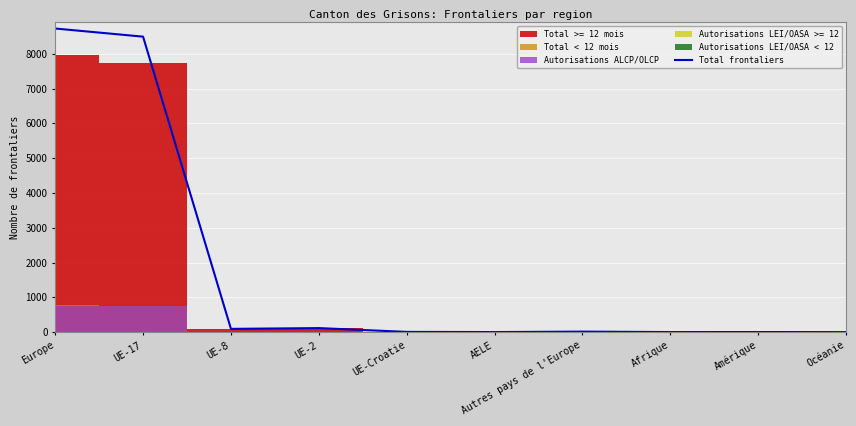

Reading left to right, transcribe all the data shown in this chart.

8724	8490	94	116	7	2	15	2	3	1